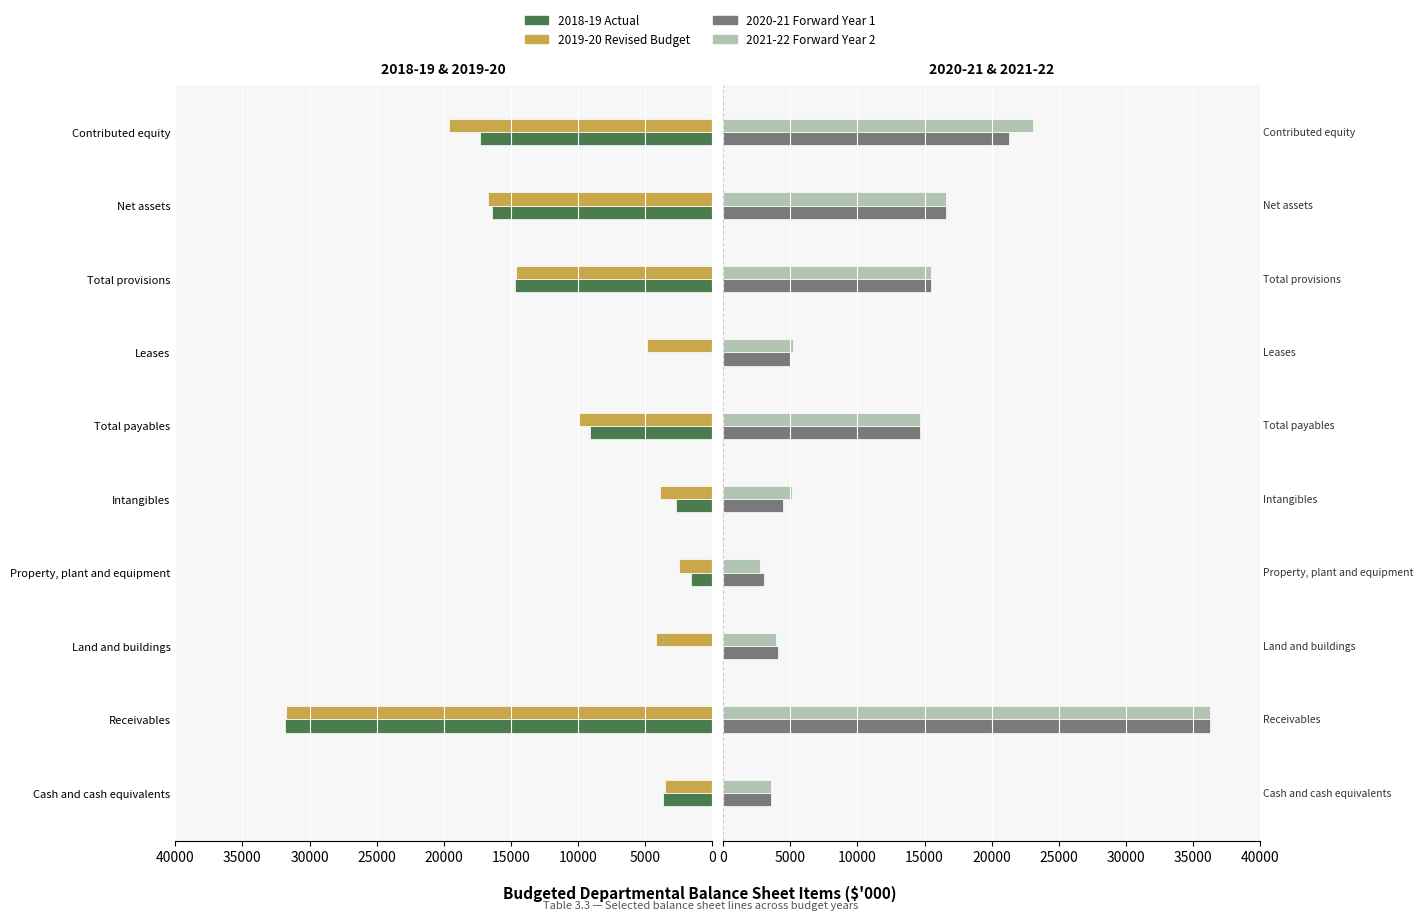

Which series has the largest total across all categories?

2021-22 Forward Year 2